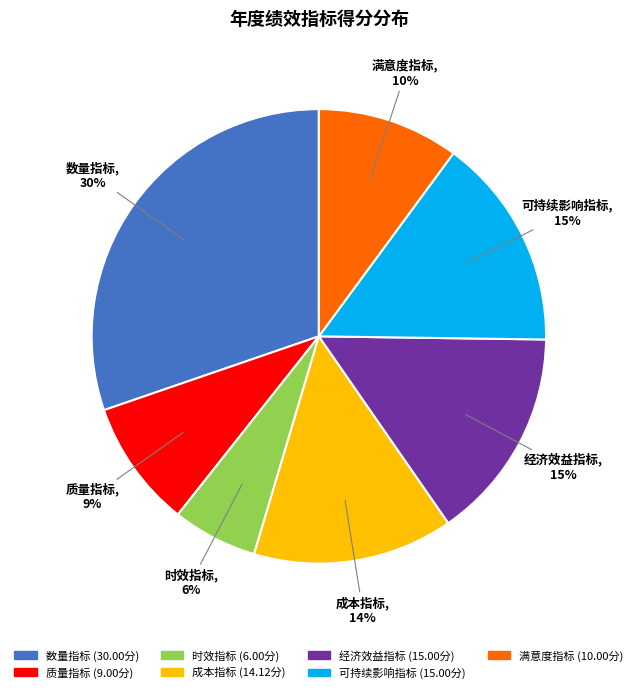

To the nearest percent, what is the combined percentage of 时效指标 and 成本指标?

20%